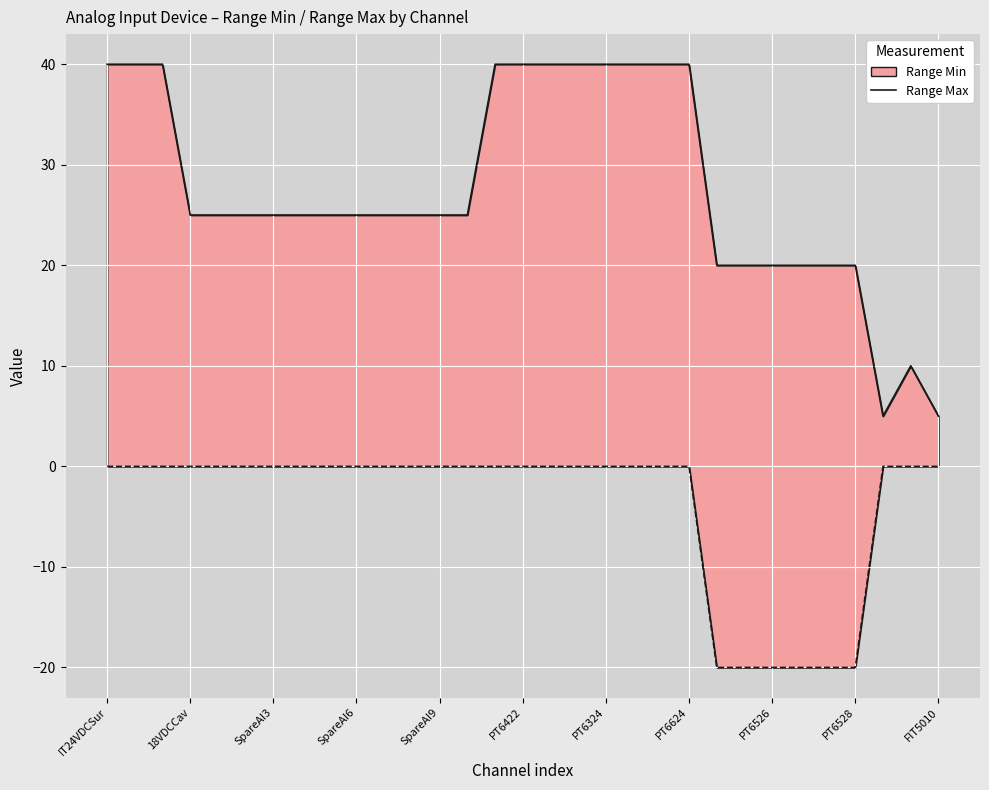

Where is the first local maximum?

29